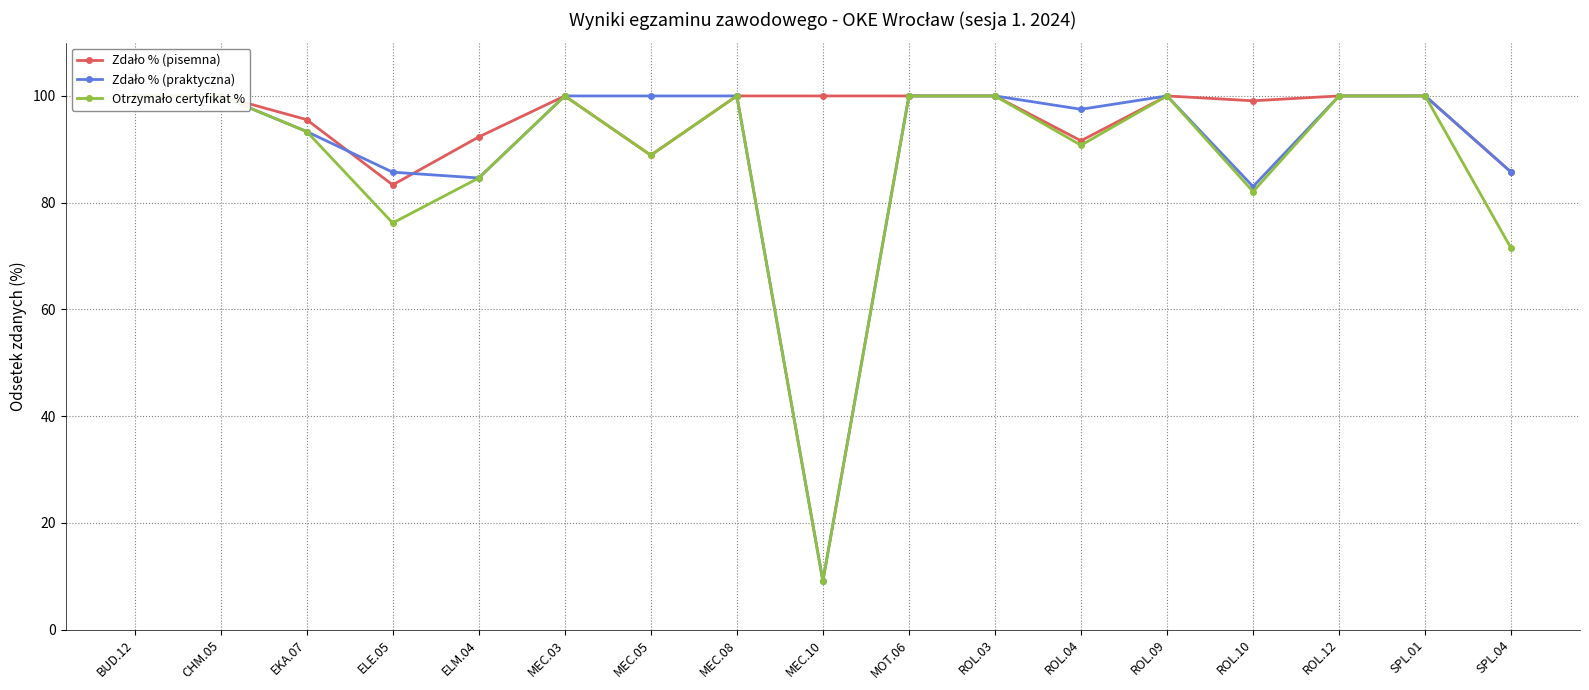

What are all the series names shown in the legend?

Zdało % (pisemna), Zdało % (praktyczna), Otrzymało certyfikat %